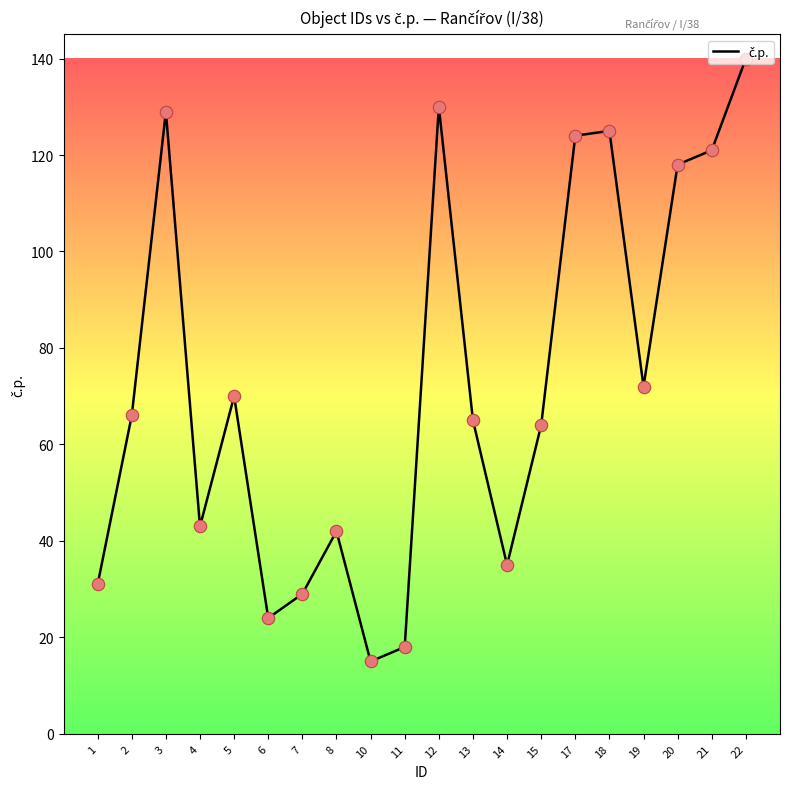

Which has a higher value, 22 or 19?

22